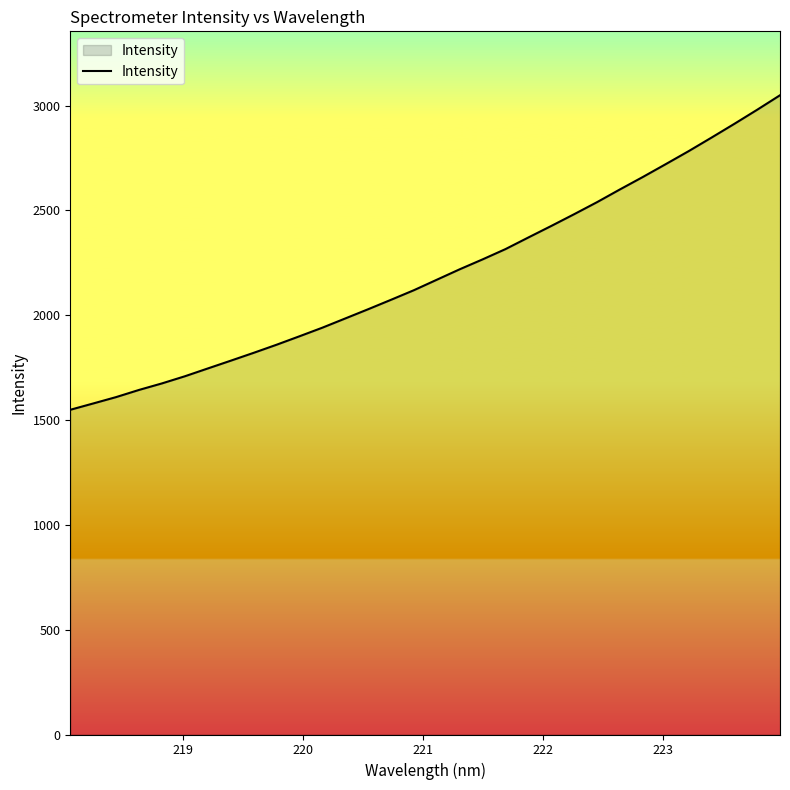

What is the difference between the maximum and minimum values?

1500.2